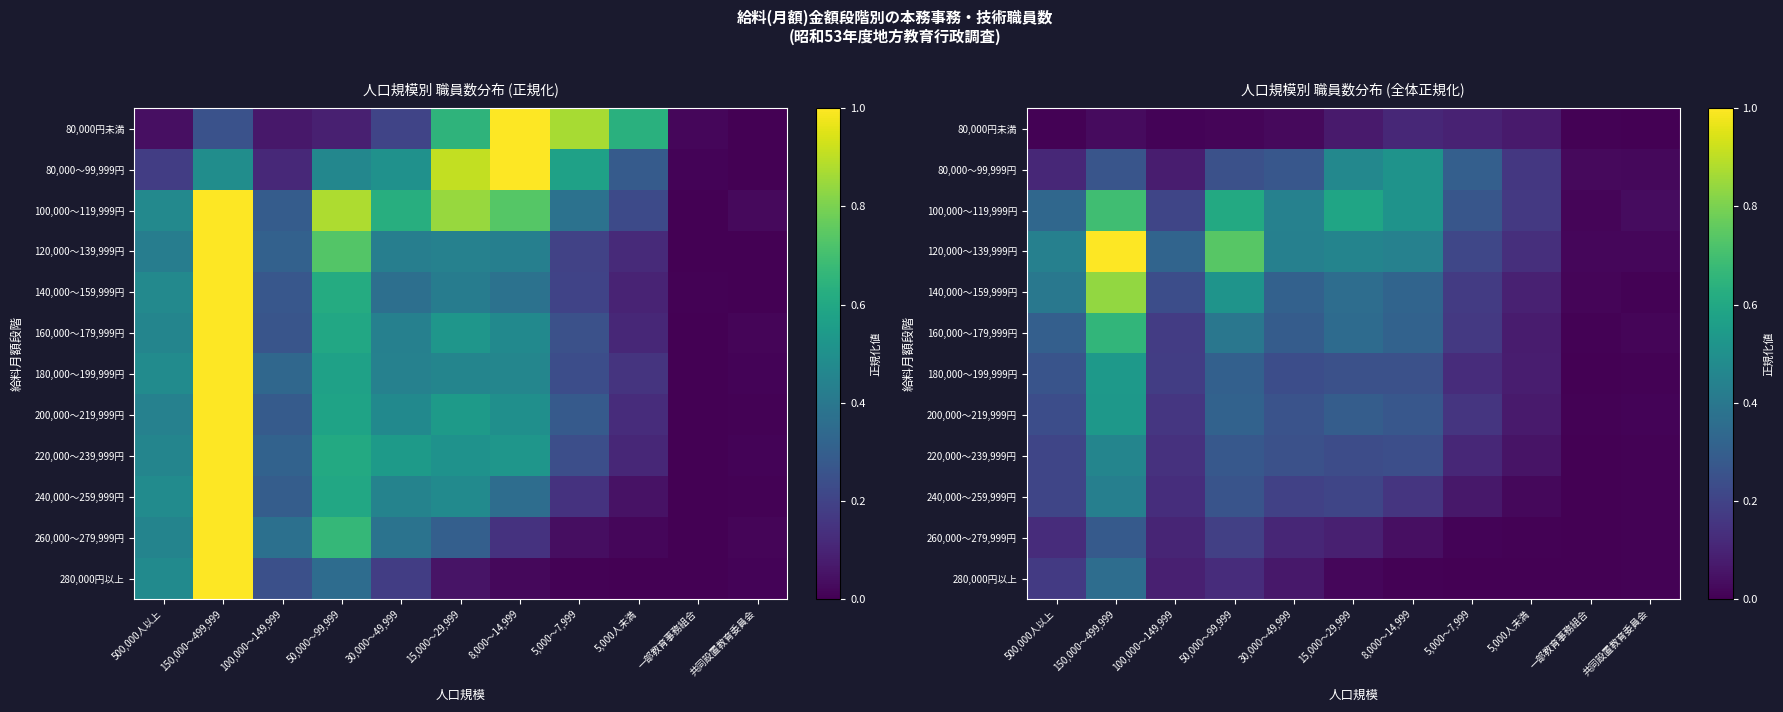

At 5,000～7,999, list the series in order from largest to smallest.

80,000～99,999円, 100,000～119,999円, 120,000～139,999円, 140,000～159,999円, 160,000～179,999円, 200,000～219,999円, 180,000～199,999円, 220,000～239,999円, 80,000円未満, 240,000～259,999円, 260,000～279,999円, 280,000円以上